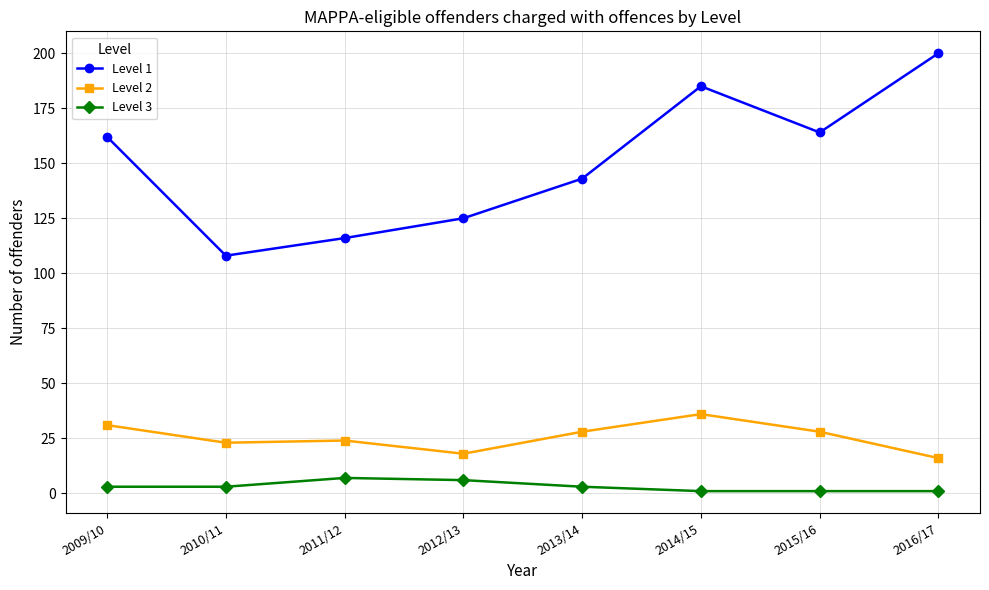

Between 2010/11 and 2013/14, which series saw the biggest shift?

Level 1